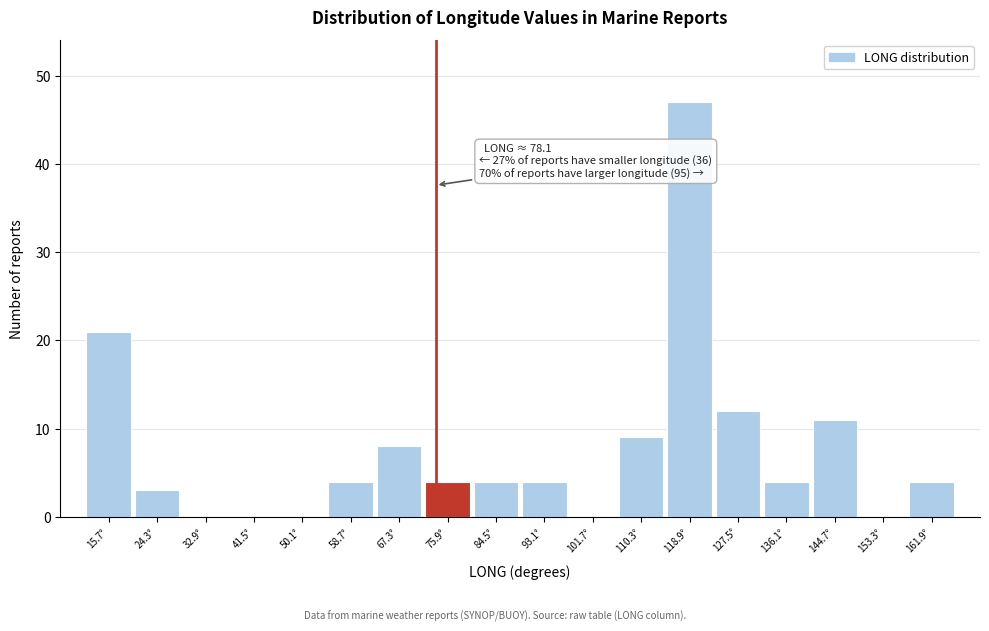

Reading right to left, transcribe all the data shown in this chart.

161.9°=4	153.3°=0	144.7°=11	136.1°=4	127.5°=12	118.9°=47	110.3°=9	101.7°=0	93.1°=4	84.5°=4	75.9°=4	67.3°=8	58.7°=4	50.1°=0	41.5°=0	32.9°=0	24.3°=3	15.7°=21